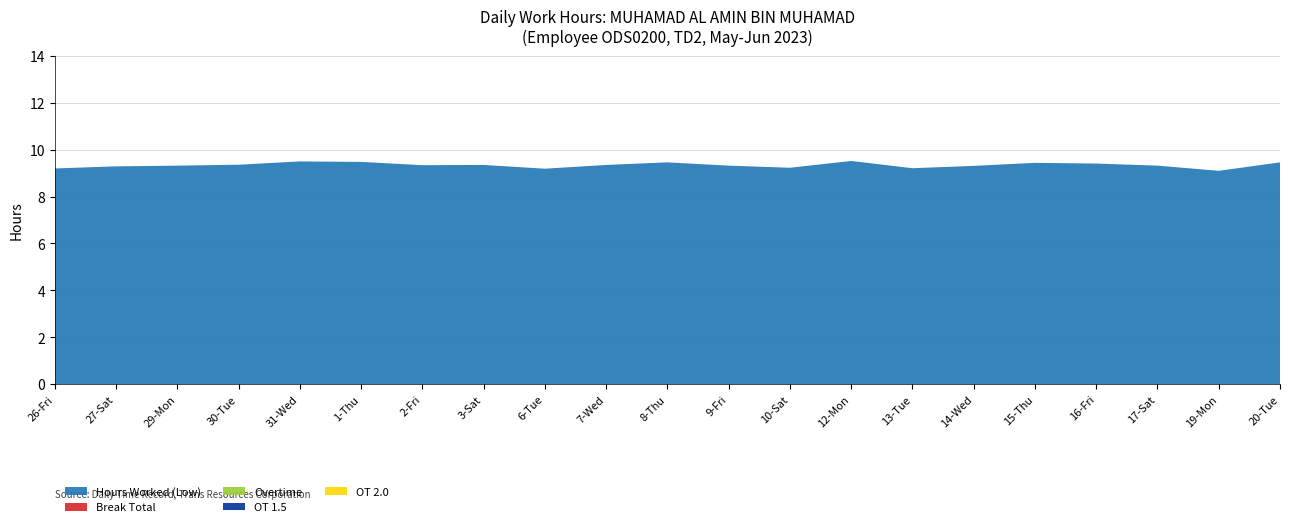

Is it true that Overtime equals 0.0 at 6-Tue?

True